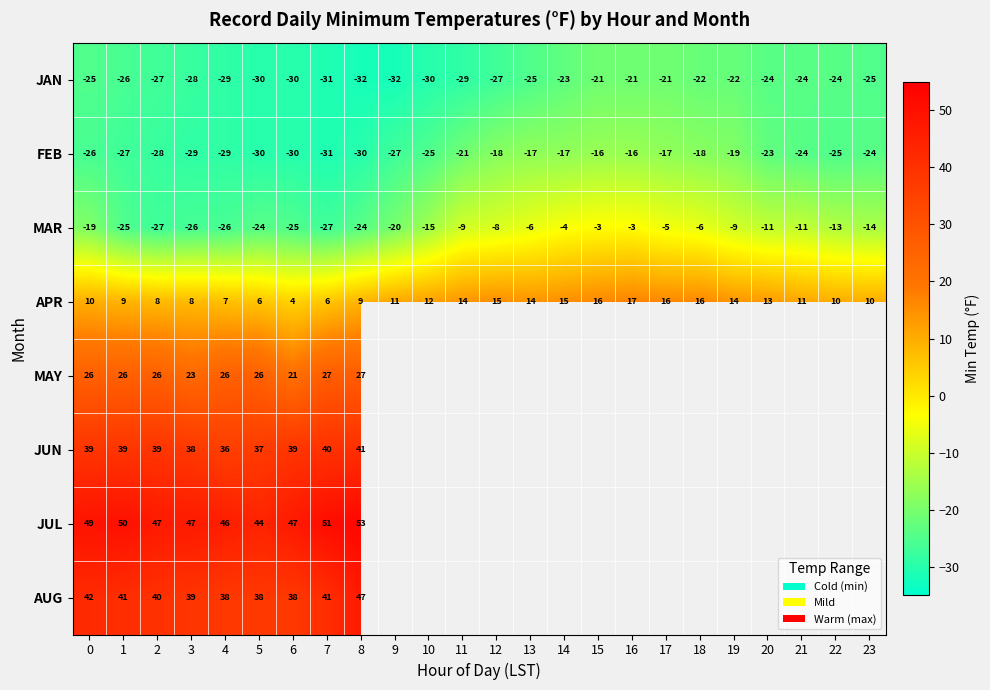

Which has a higher value, 15 or 23?

15